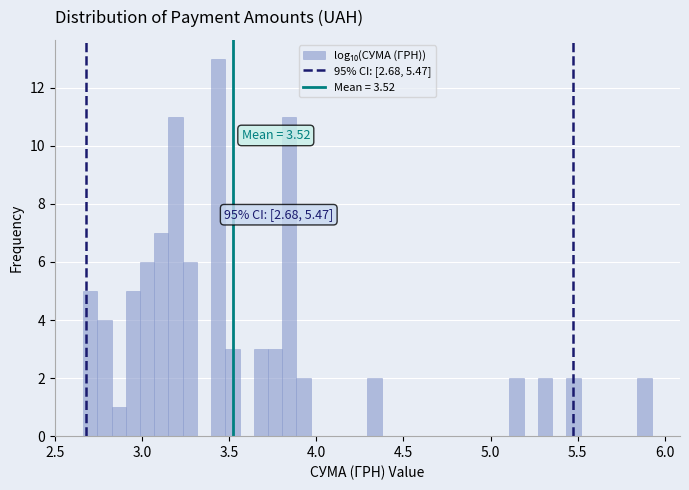

Around what value on the x-axis is the tallest bar? Give the approximate position of its centre, as read against the axis.

3.45